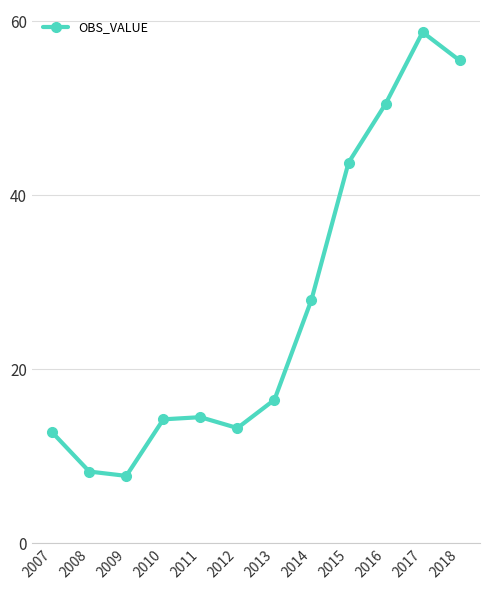

What is the value of the 9th point from the left?

43.8